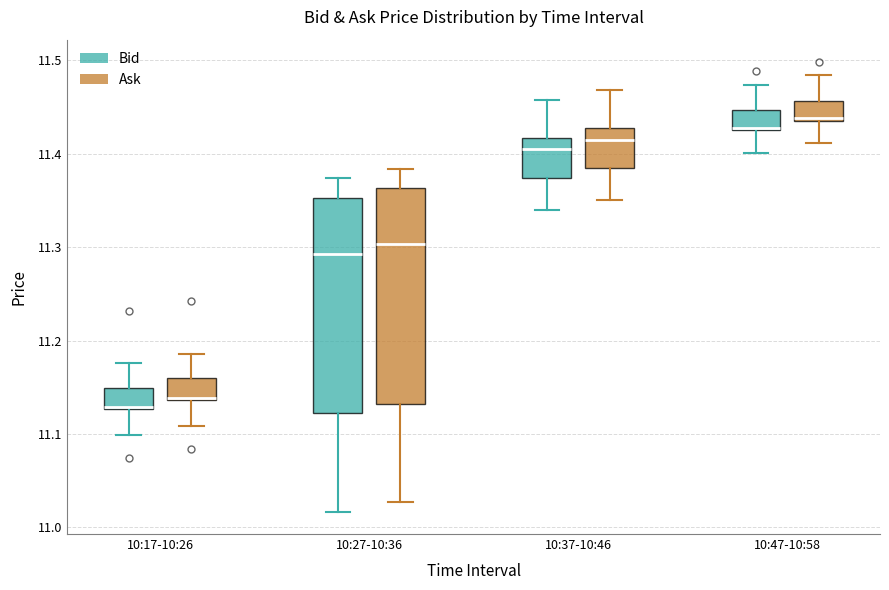

Reading left to right, read every box against the y-axis: the position of its median line, the range the box covers, and the ends of its whiskers. The values are not printed on the chart, so give them approximately, as read against the axis.

10:17-10:26 (Bid): median 11.13, box 11.13 to 11.15, whiskers 11.10 to 11.18
10:17-10:26 (Ask): median 11.14, box 11.14 to 11.16, whiskers 11.11 to 11.19
10:27-10:36 (Bid): median 11.29, box 11.12 to 11.35, whiskers 11.02 to 11.37
10:27-10:36 (Ask): median 11.30, box 11.13 to 11.36, whiskers 11.03 to 11.38
10:37-10:46 (Bid): median 11.41, box 11.37 to 11.42, whiskers 11.34 to 11.46
10:37-10:46 (Ask): median 11.42, box 11.38 to 11.43, whiskers 11.35 to 11.47
10:47-10:58 (Bid): median 11.43, box 11.43 to 11.45, whiskers 11.40 to 11.47
10:47-10:58 (Ask): median 11.44, box 11.44 to 11.46, whiskers 11.41 to 11.48